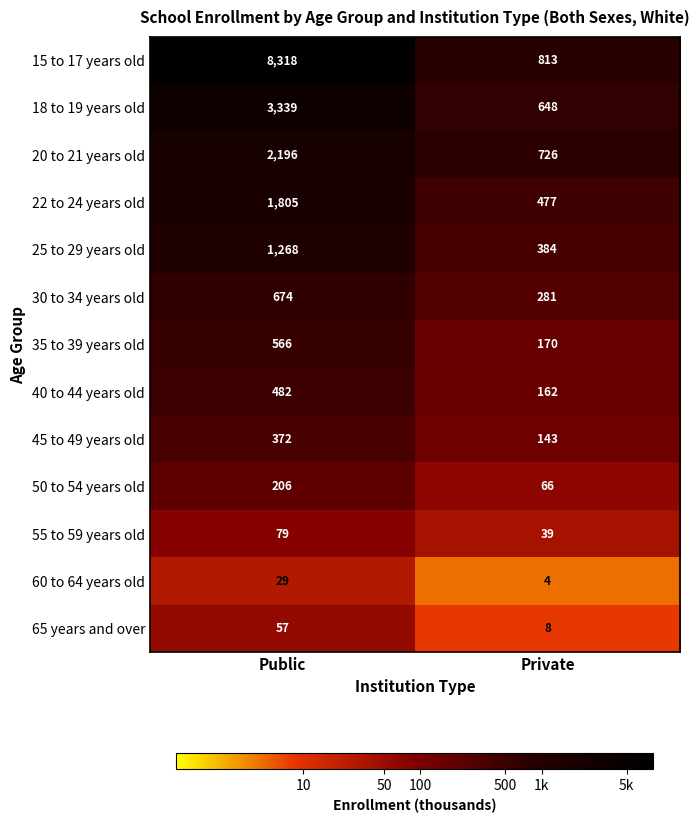

Reading left to right, what are all the values shown in this chart?

15 to 17 years old: 8318	813
18 to 19 years old: 3339	648
20 to 21 years old: 2196	726
22 to 24 years old: 1805	477
25 to 29 years old: 1268	384
30 to 34 years old: 674	281
35 to 39 years old: 566	170
40 to 44 years old: 482	162
45 to 49 years old: 372	143
50 to 54 years old: 206	66
55 to 59 years old: 79	39
60 to 64 years old: 29	4
65 years and over: 57	8